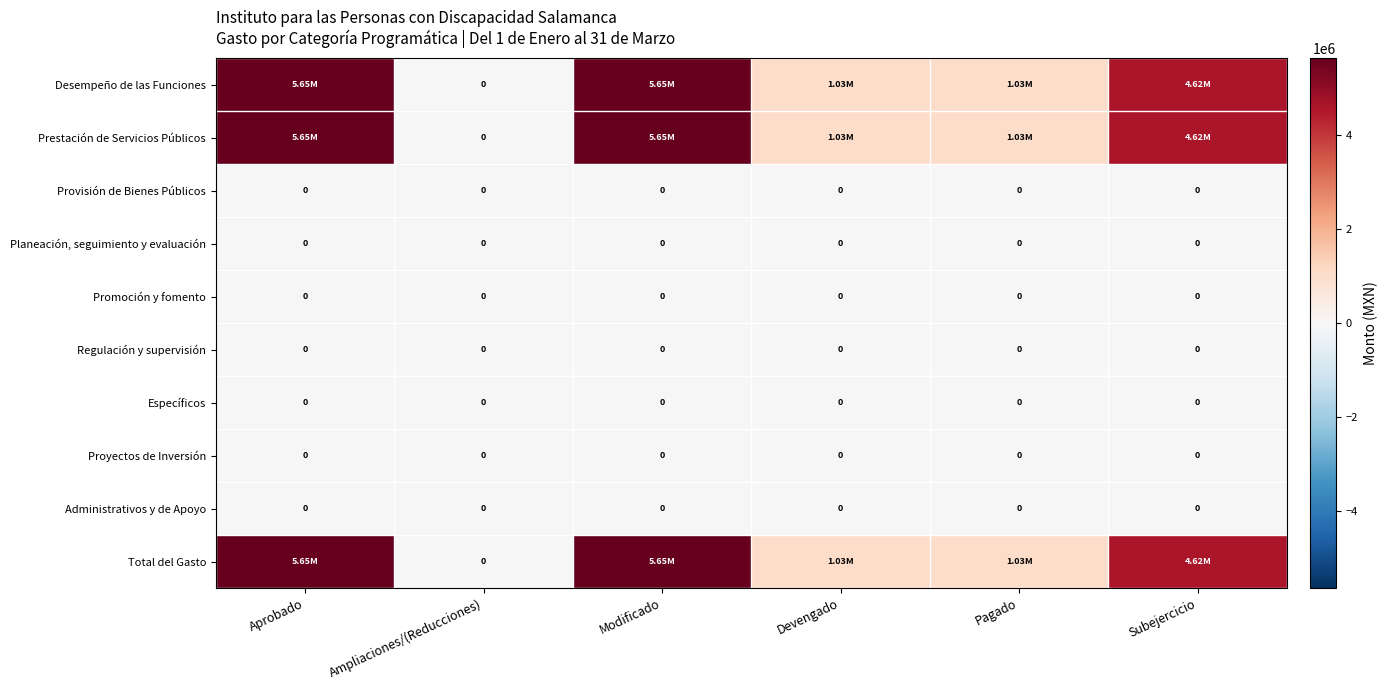

Where is Administrativos y de Apoyo nearest to the value 0?

Aprobado